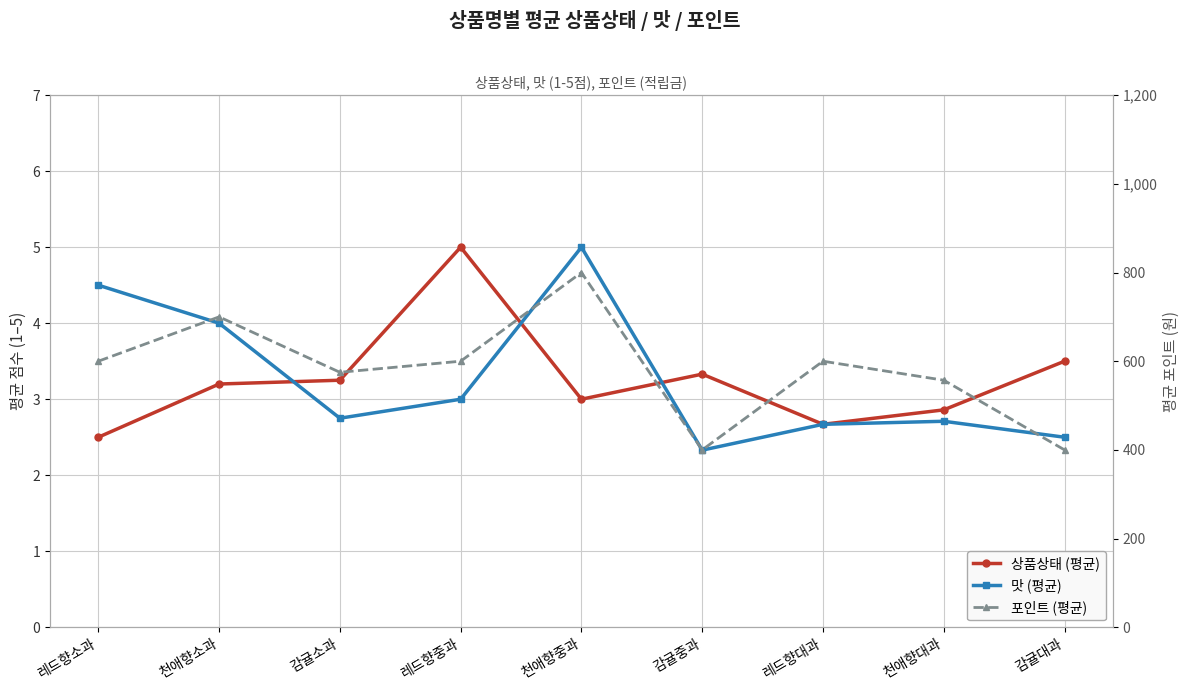

Where is 맛 (평균) nearest to the value 3?

레드향중과